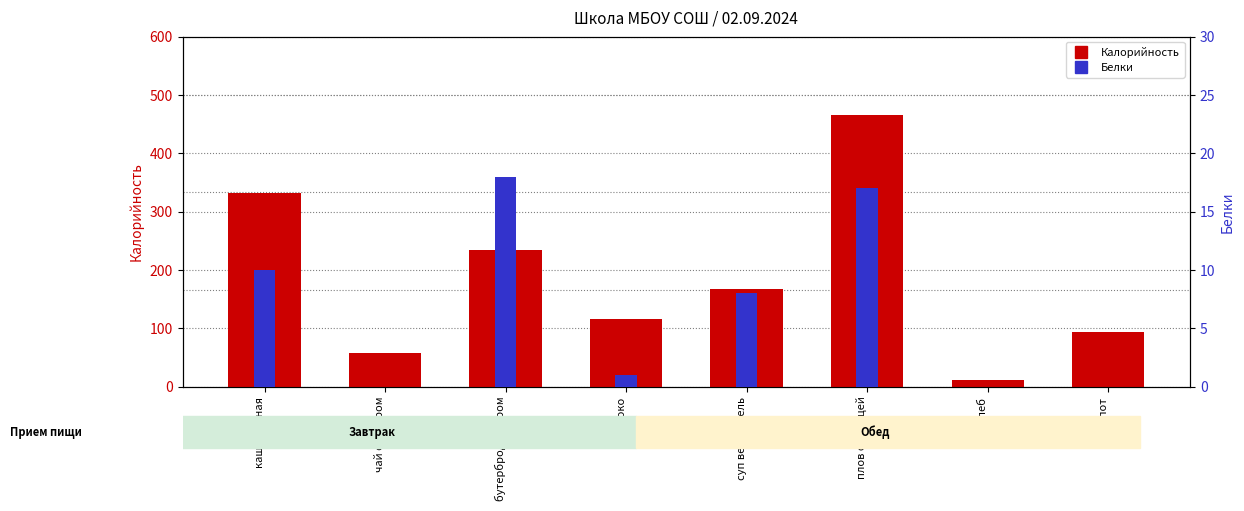

Reading left to right, transcribe all the data shown in this chart.

Калорийность: 332.0	58.0	235.0	116.0	167.0	465.0	12.0	94.2
Белки: 10.0	0.0	18.0	1.0	8.0	17.0	0.0	0.0